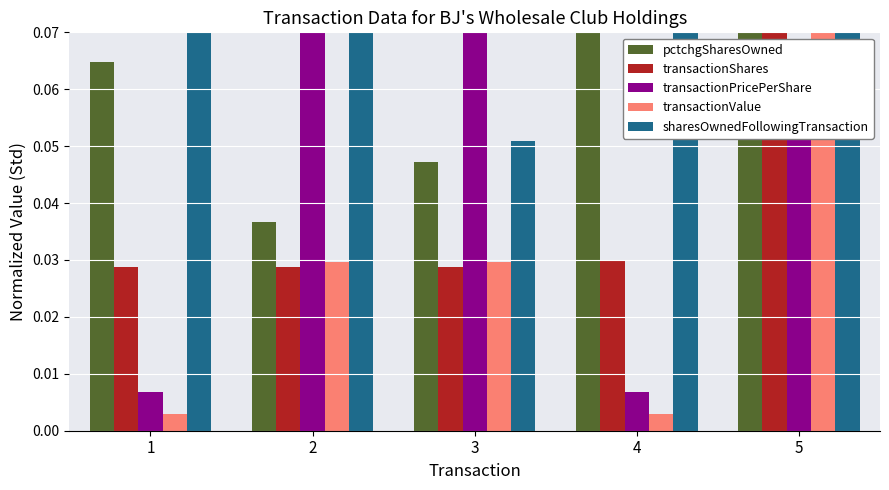

At how many categories does at least one series exceed 0?

5